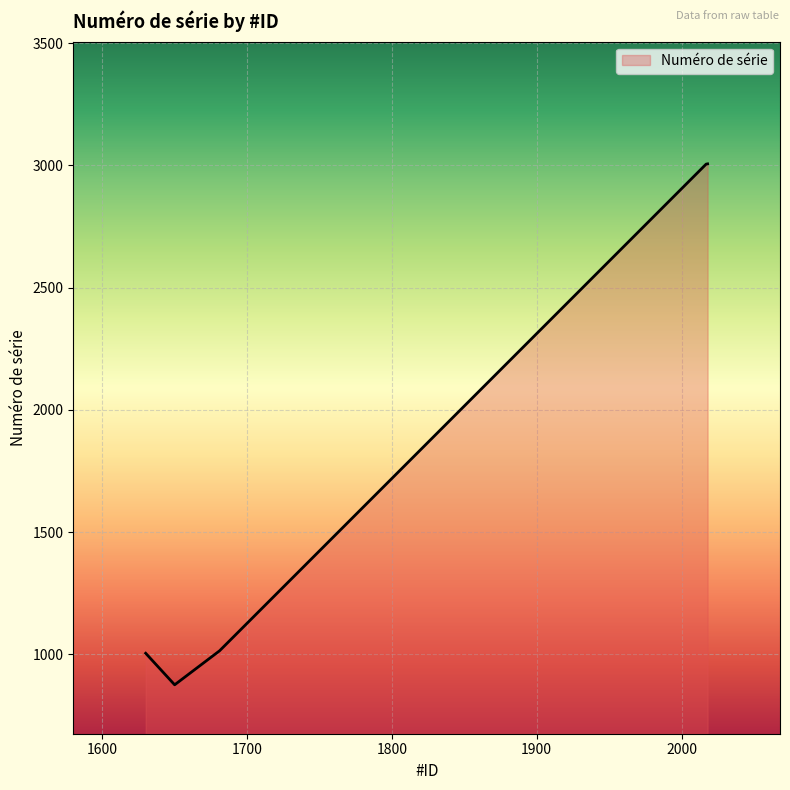

How many interior local valleys (lower than both neighbors) does the data have?

1